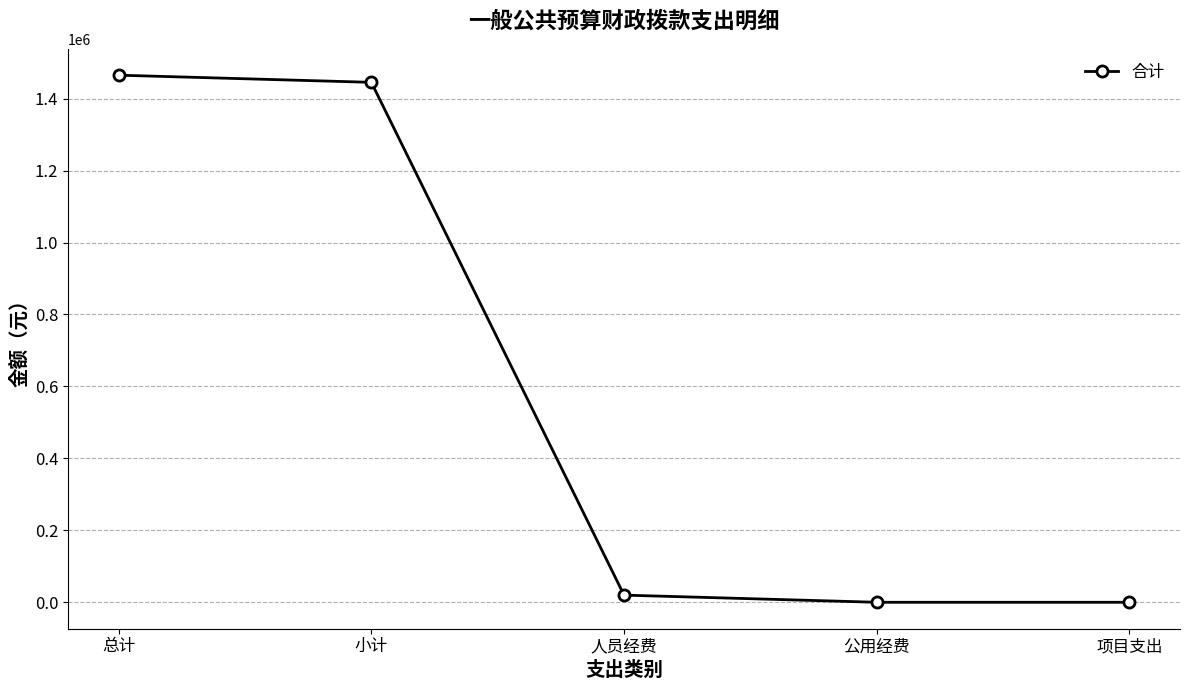

True or false: the data has more than 1 interior local peaks.

False